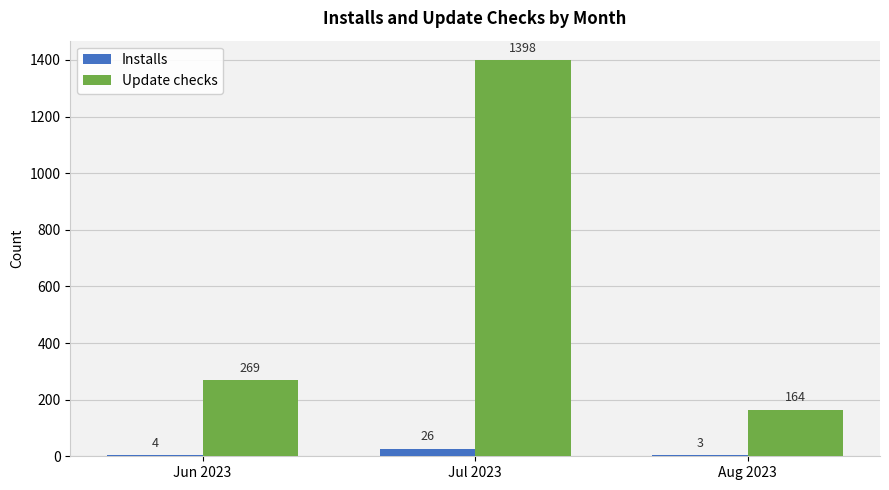

At which label is Update checks closest to 781?

Jun 2023